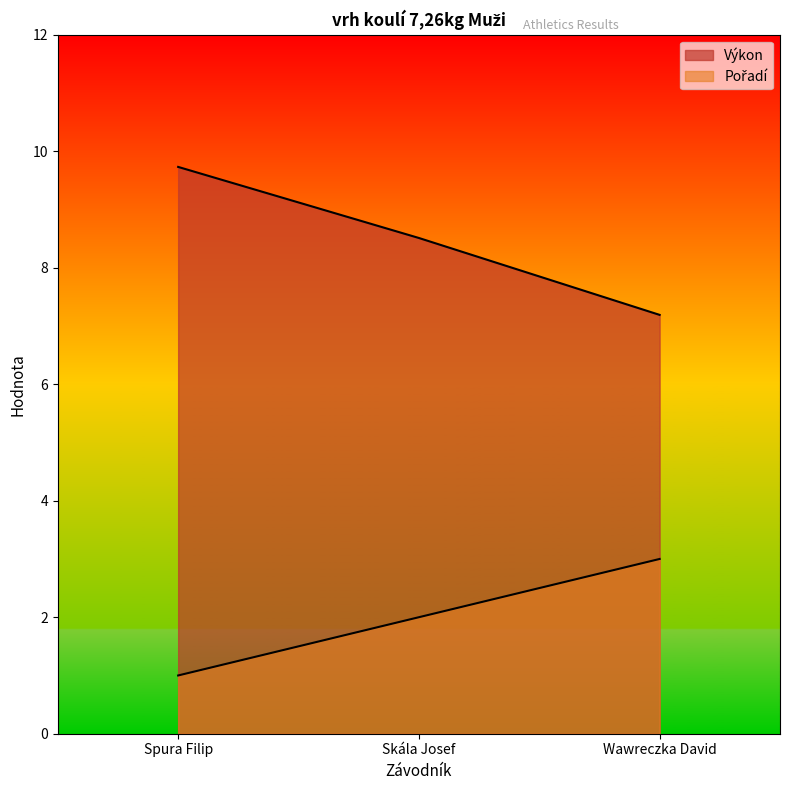

Which has a higher value, Skála Josef or Wawreczka David?

Wawreczka David